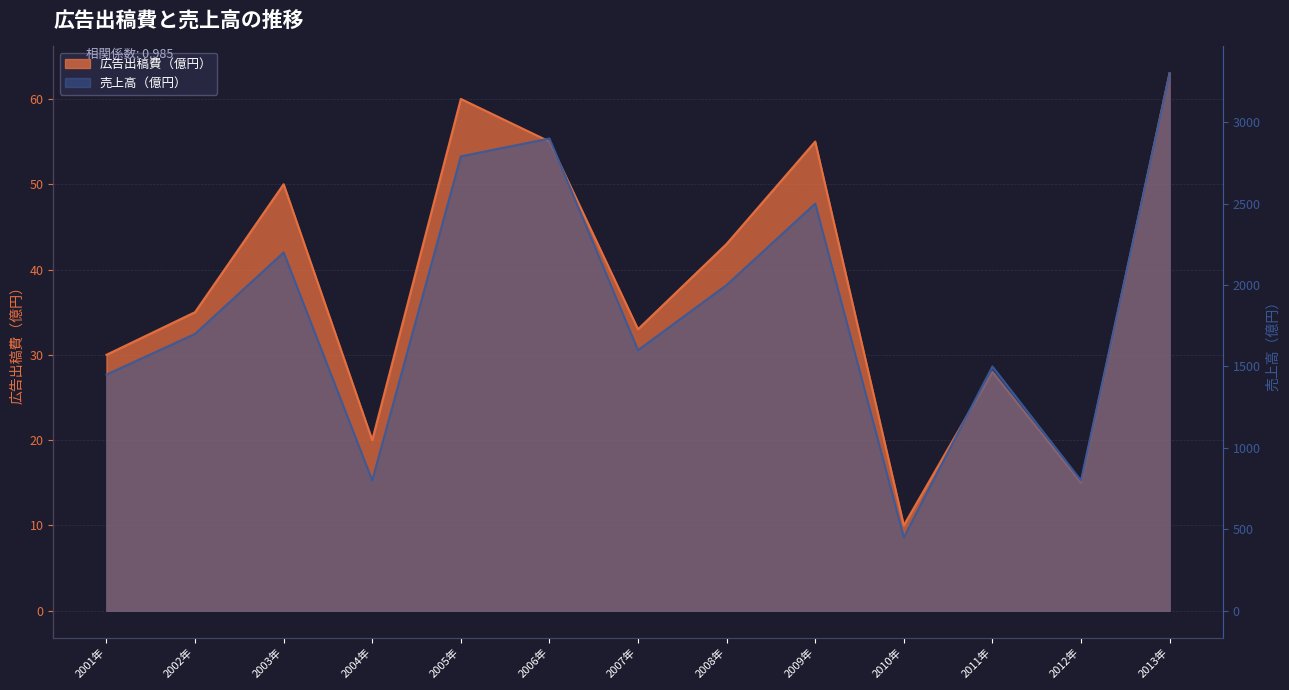

How many lines are shown in the chart?

2